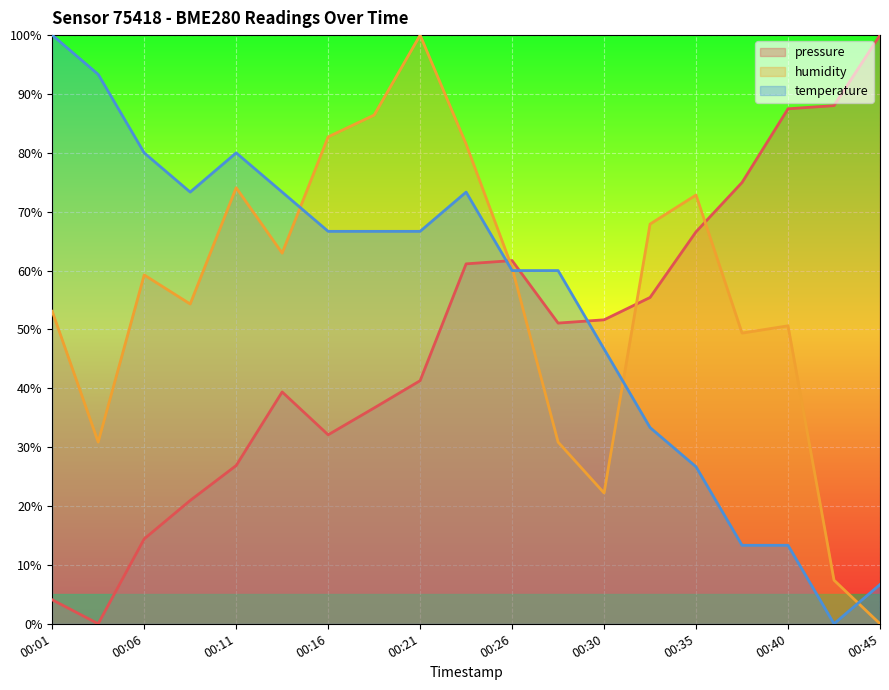

Which series changed the most between 00:21 and 00:30?

humidity